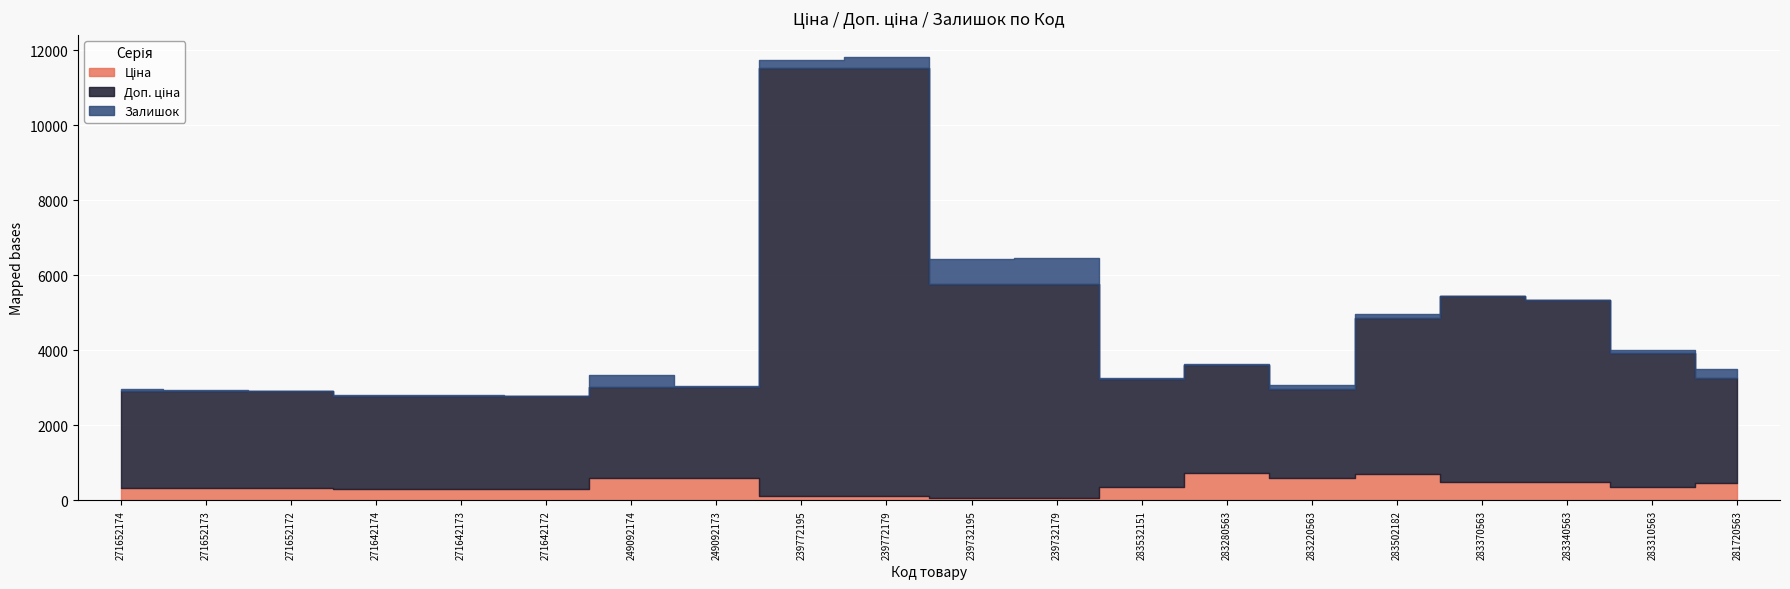

Is the value of Залишок at 239732195 greater than the value of Доп. ціна at 249092173?

No